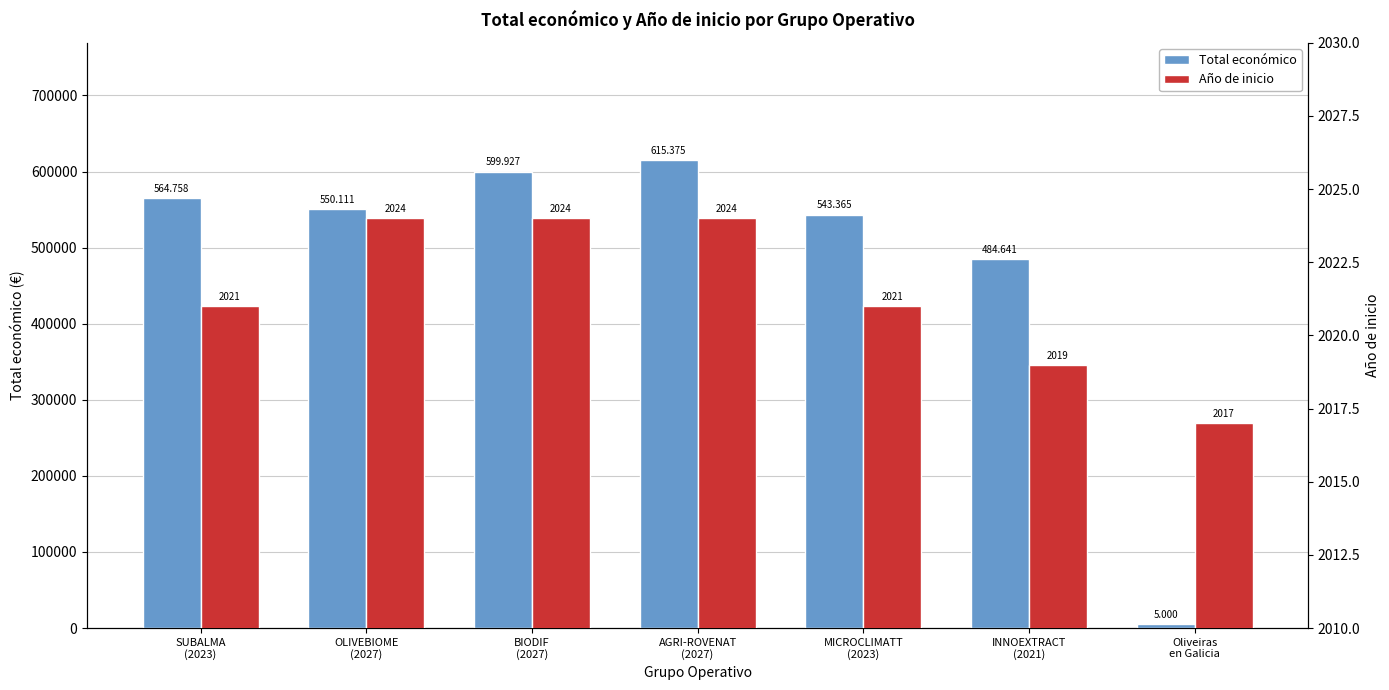

At how many categories does at least one series exceed 456827?

6